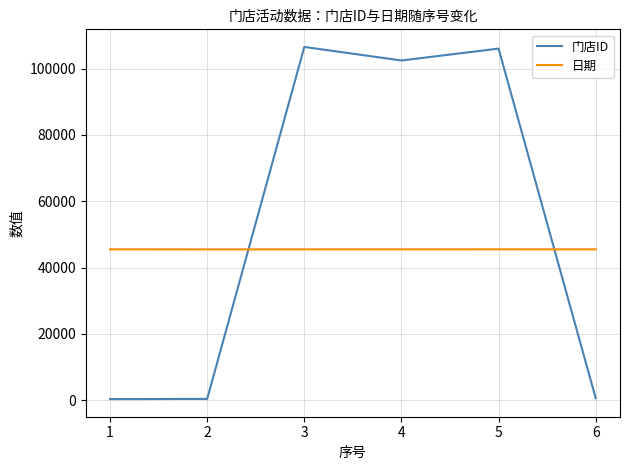

What is the minimum value for 门店ID?

307